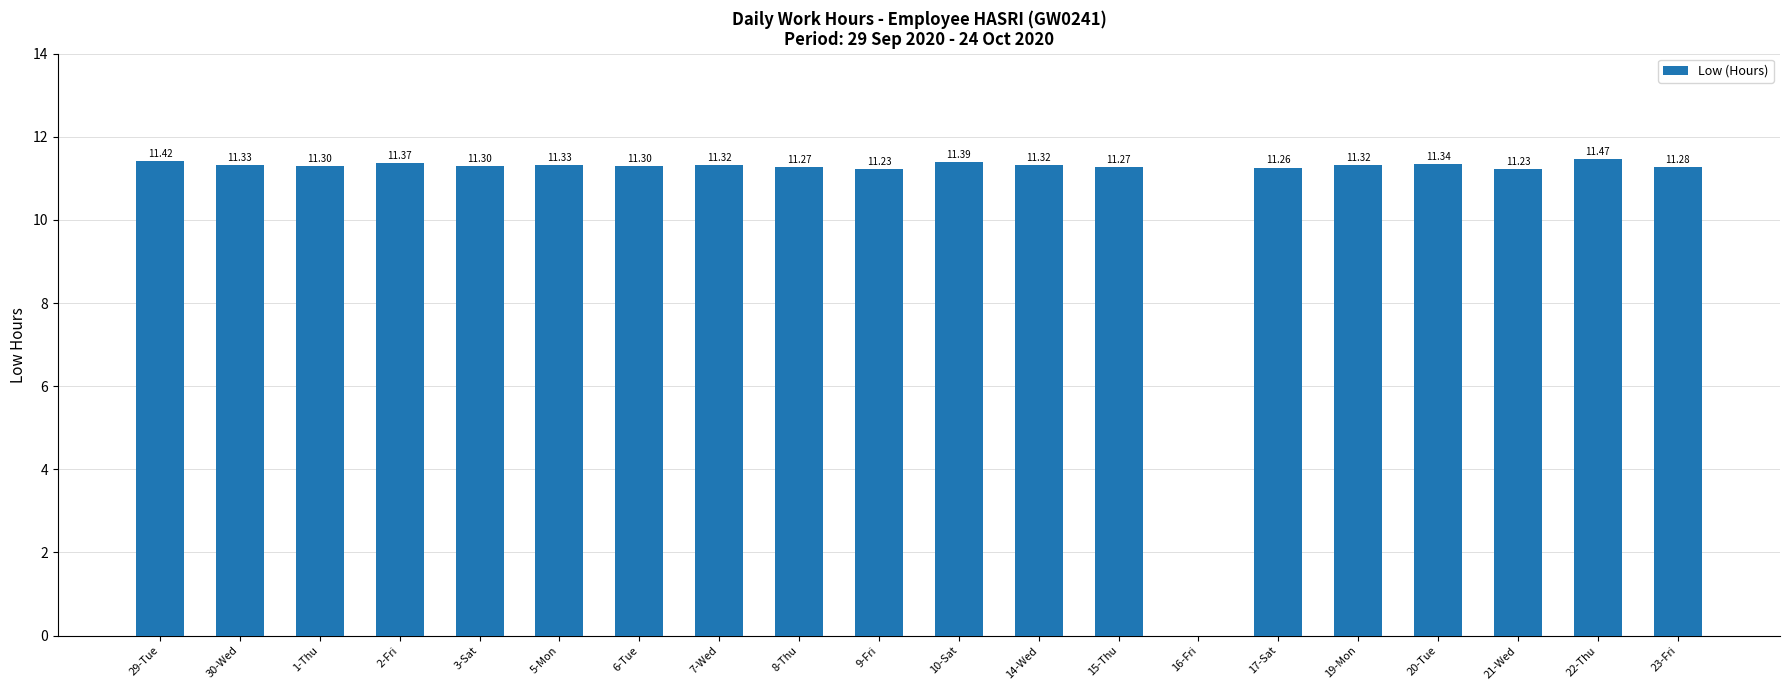

Between 10-Sat and 9-Fri, which is larger?

10-Sat